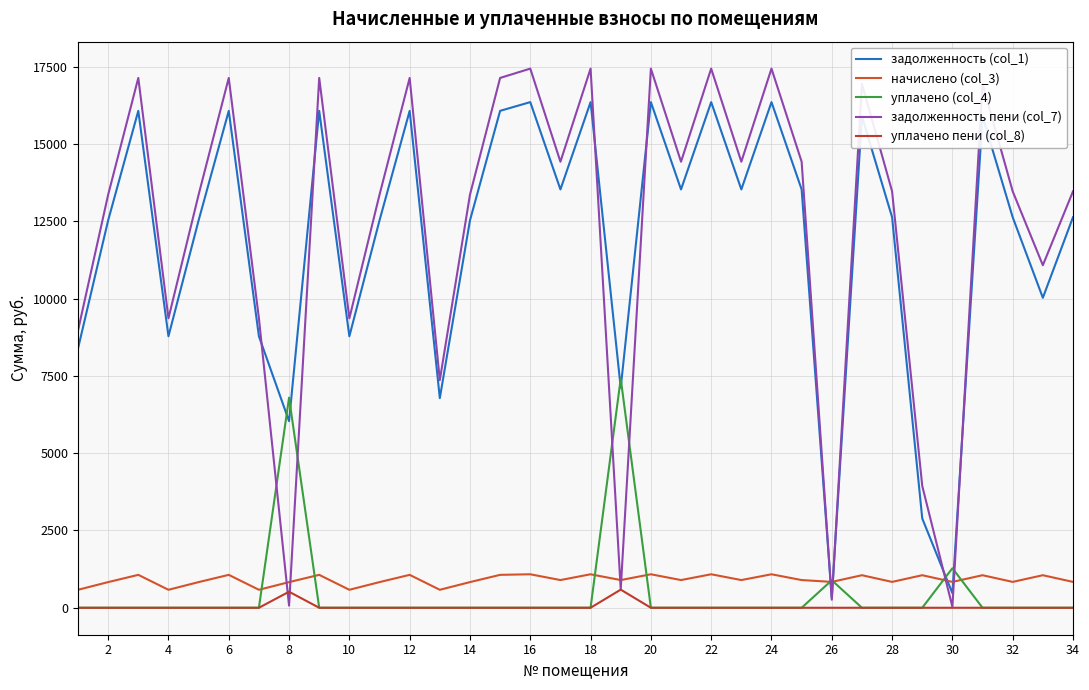

At how many categories does at least one series exceed 2176?

32